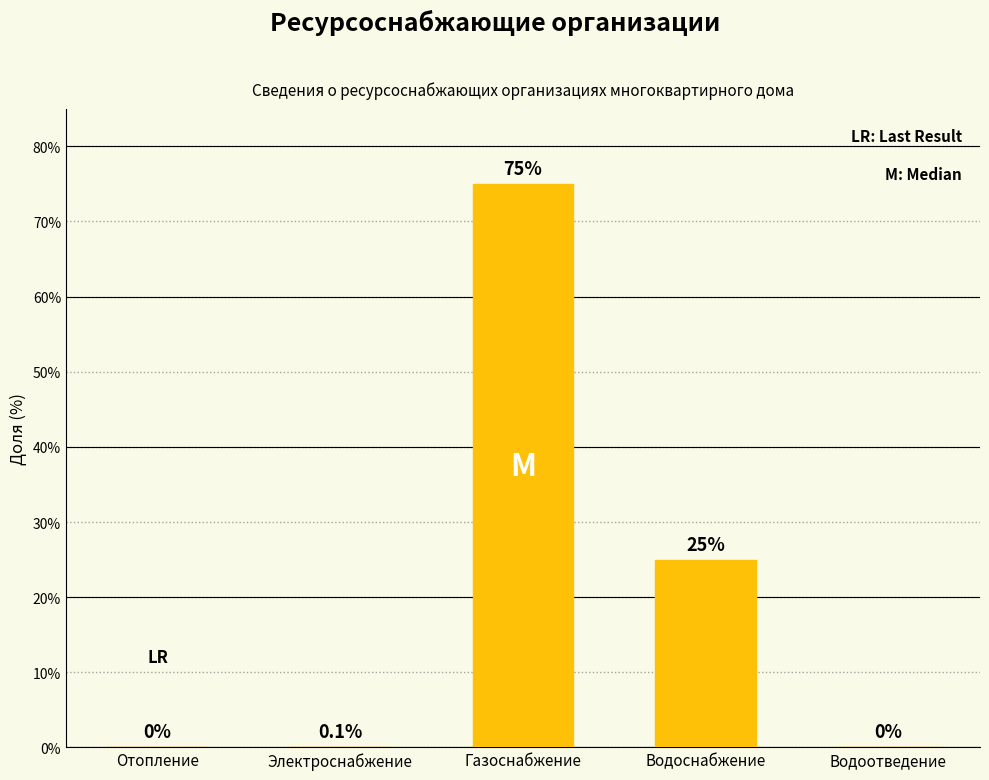

What is the sum of all values?

100.1